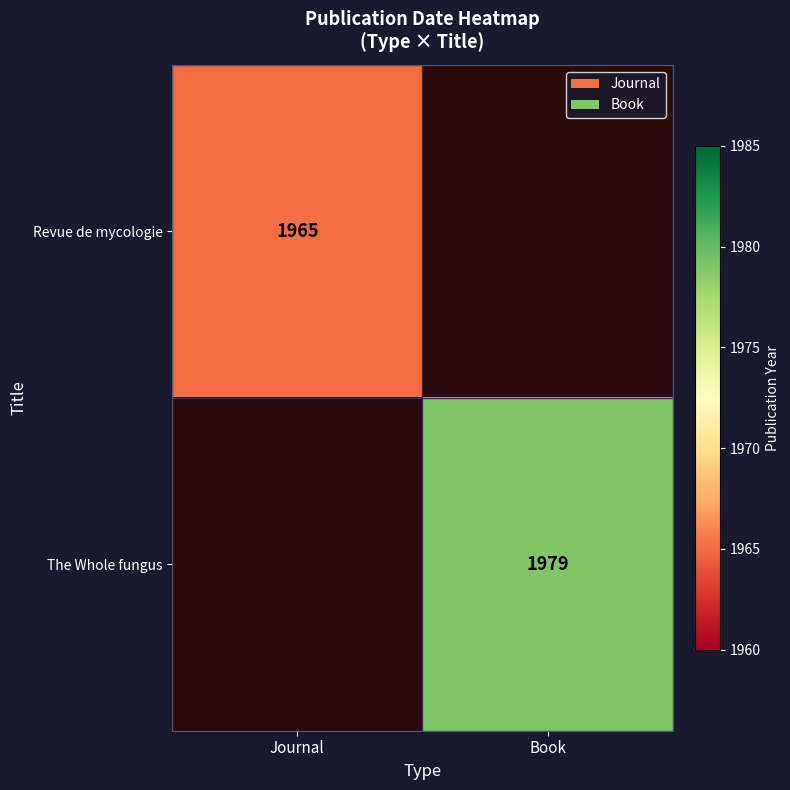

The The Whole fungus series shows 2892 at Book. True or false?

False